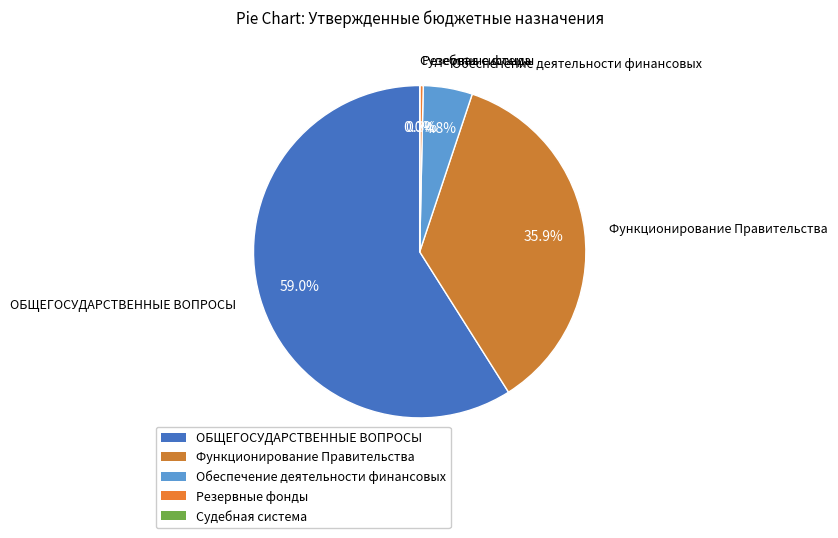

What percentage do ОБЩЕГОСУДАРСТВЕННЫЕ ВОПРОСЫ and Резервные фонды together represent?

59.3%